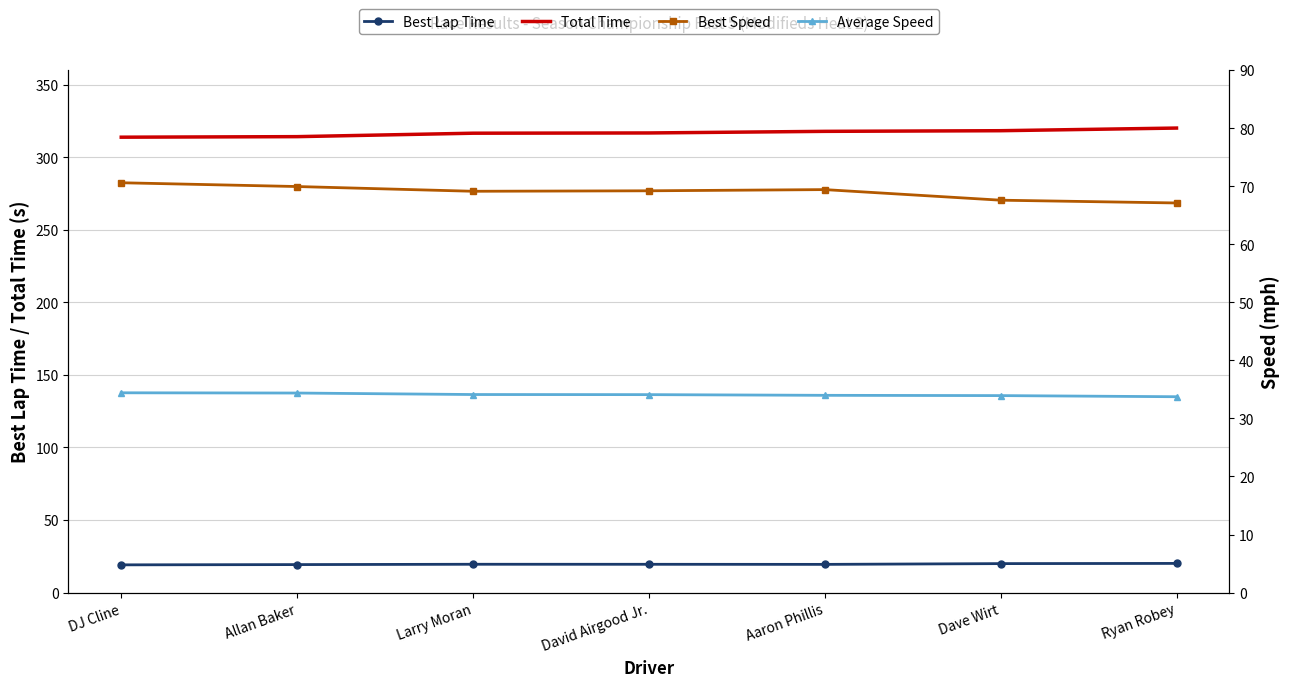

List the series in order of their peak value, lowest first.

Best Lap Time, Average Speed, Best Speed, Total Time